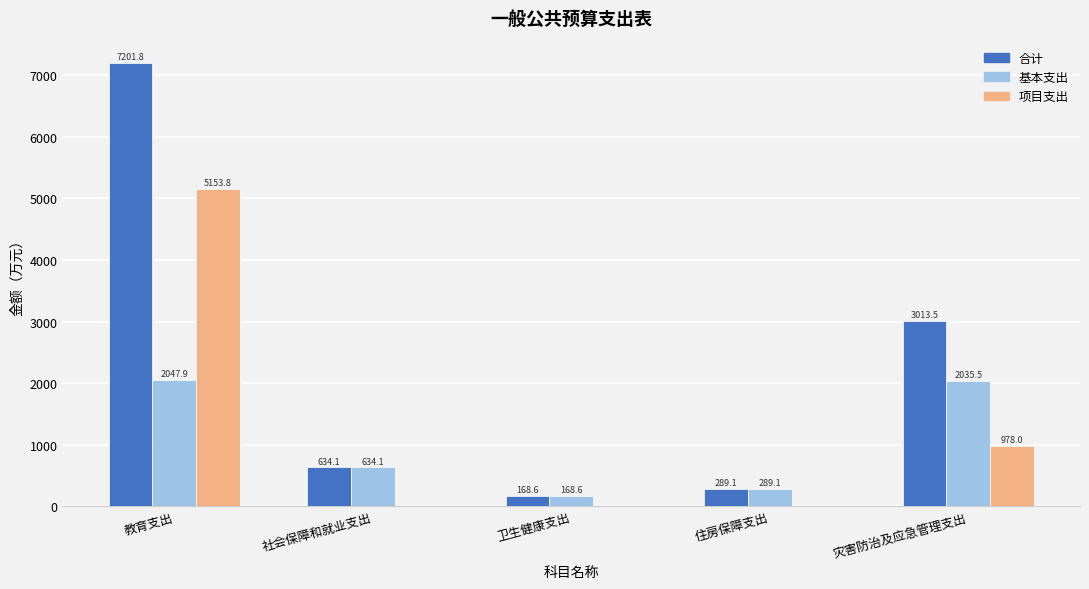

What is the sum of all 基本支出 values?

5175.3